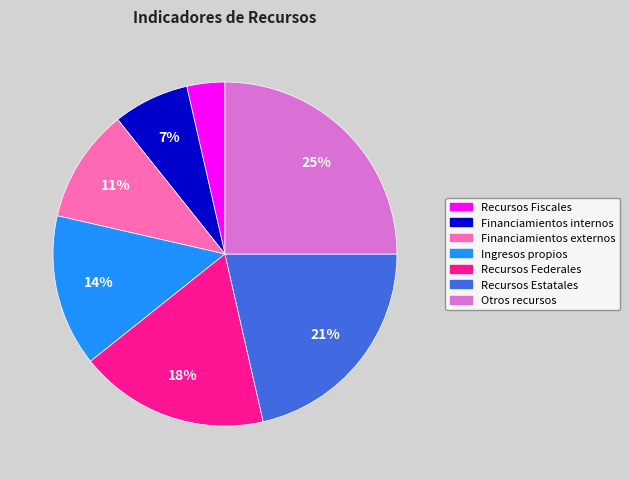

Which has a higher value, Recursos Federales or Recursos Estatales?

Recursos Estatales